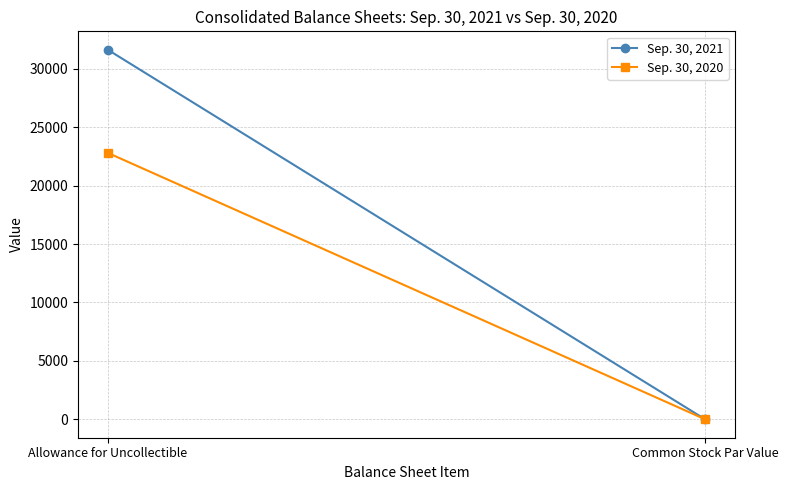

Which category has the highest value across all series?

Allowance for Uncollectible